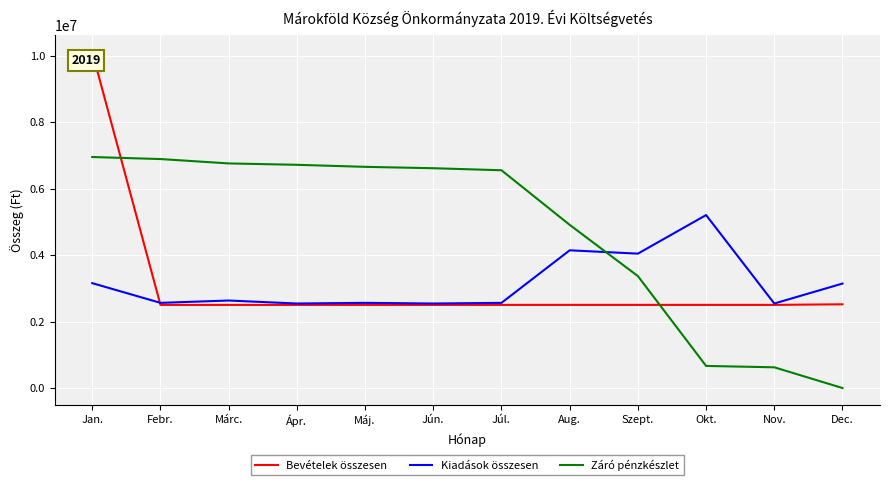

True or false: Záró pénzkészlet has a value of -3138583 at Dec..

False